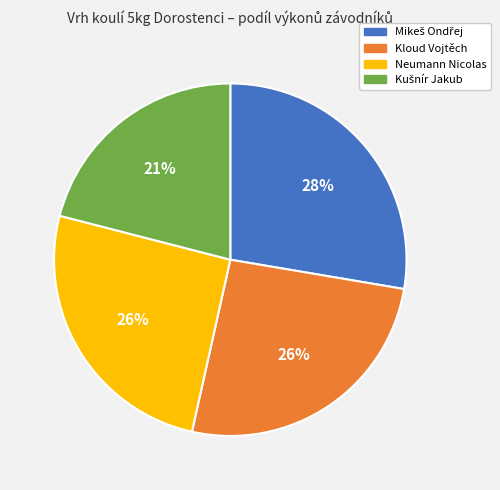

True or false: Neumann Nicolas accounts for 19% of the total.

False